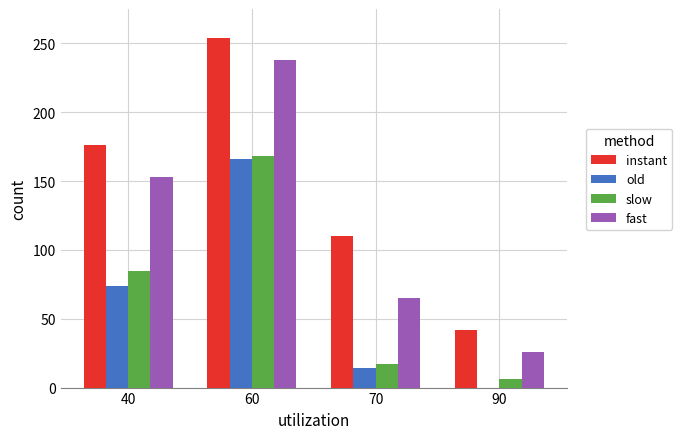

Is it true that slow equals 115 at 40?

False